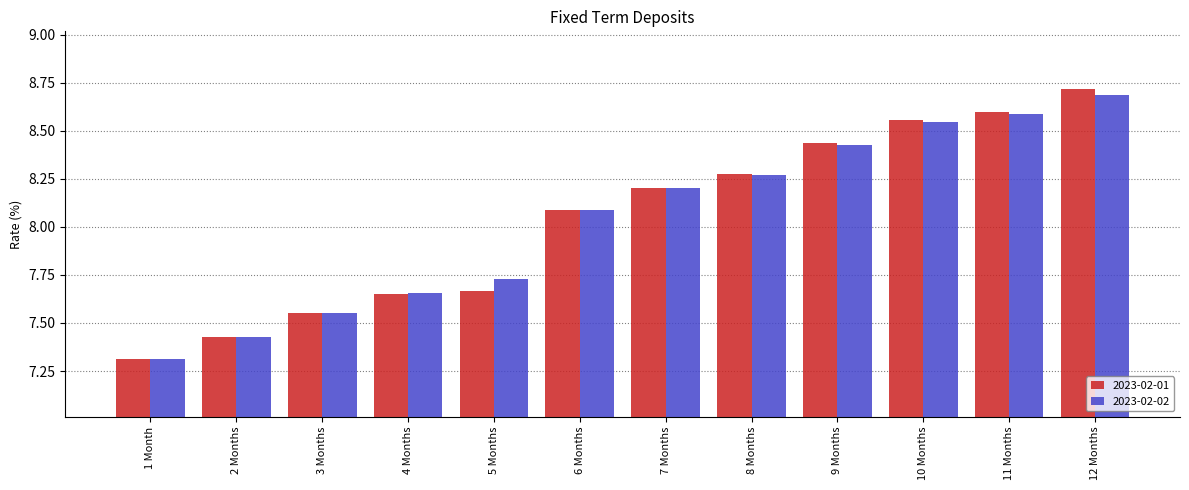

What are all the series names shown in the legend?

2023-02-01, 2023-02-02